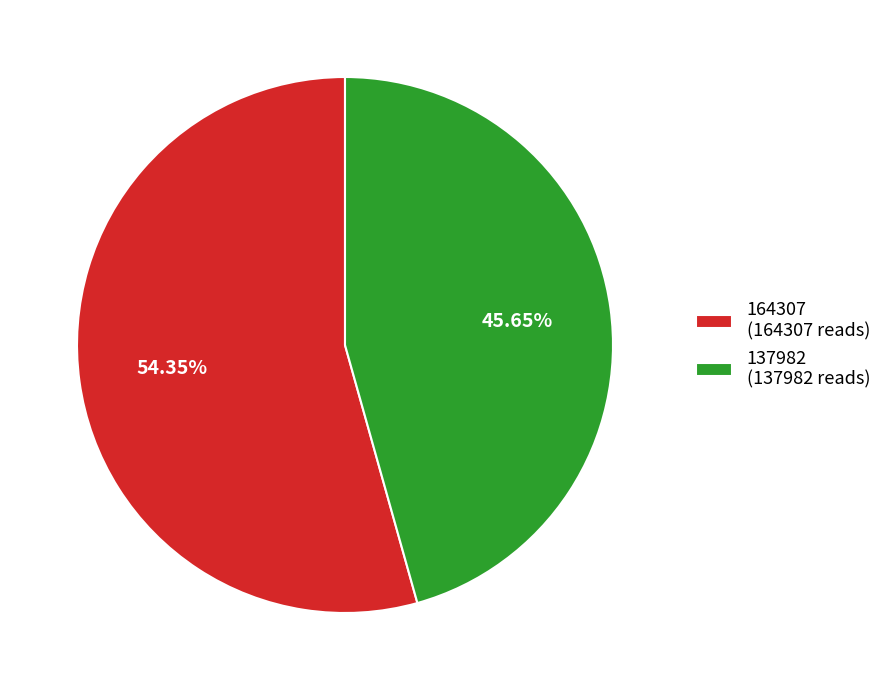

Which slice is the smallest?

137982